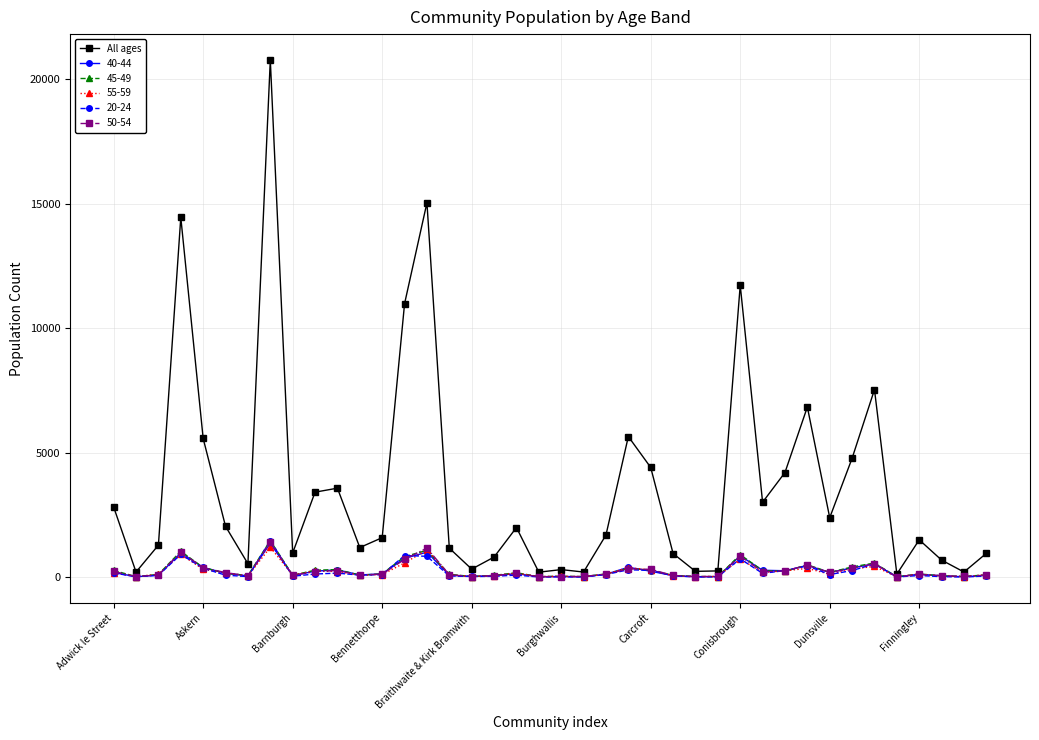

Which series has the largest total across all categories?

All ages